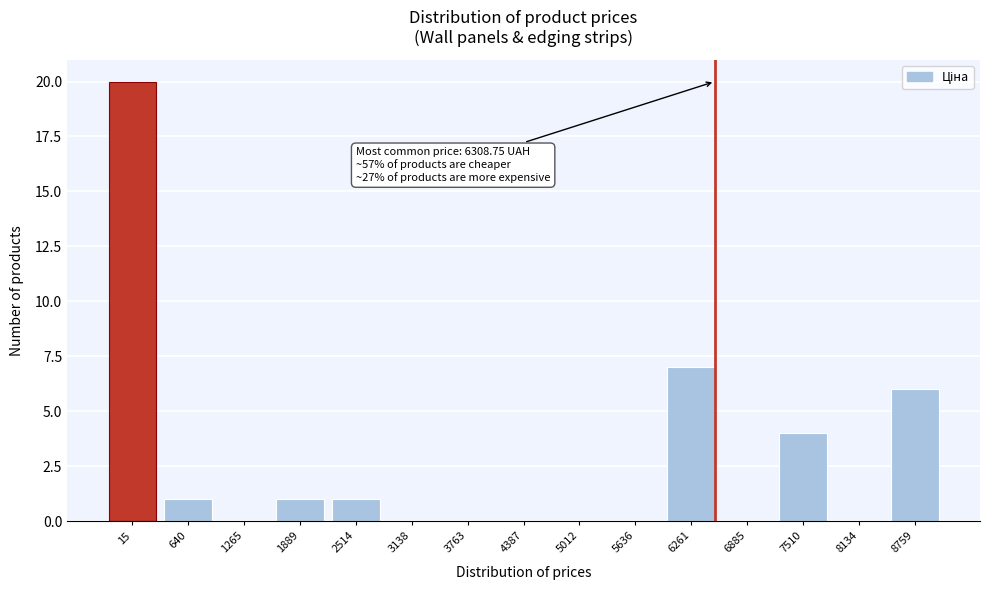

Reading left to right, extract all data points from this chart.

15=20	640=1	1265=0	1889=1	2514=1	3138=0	3763=0	4387=0	5012=0	5636=0	6261=7	6885=0	7510=4	8134=0	8759=6